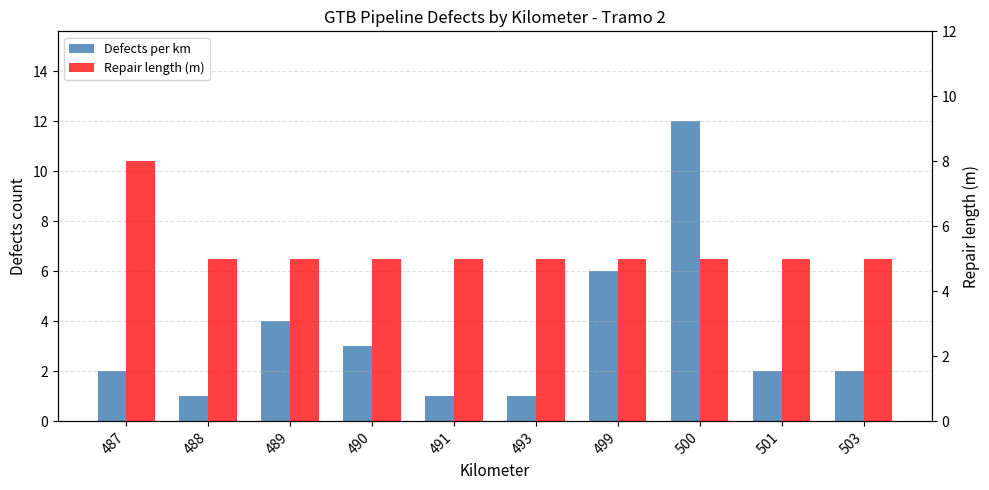

Rank the series by their maximum value, from highest to lowest.

Defects per km, Repair length (m)